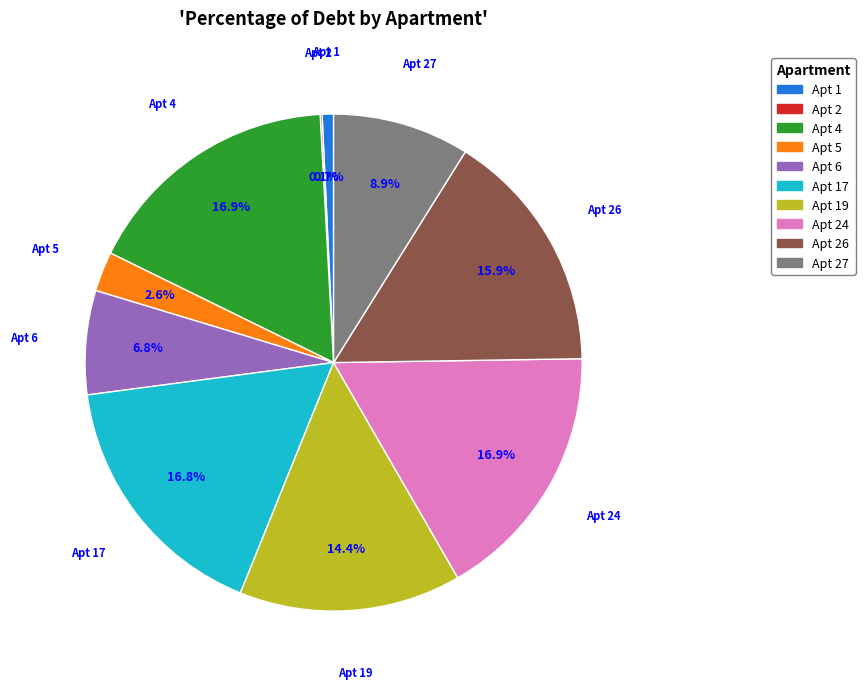

Is there a majority slice in this chart?

No